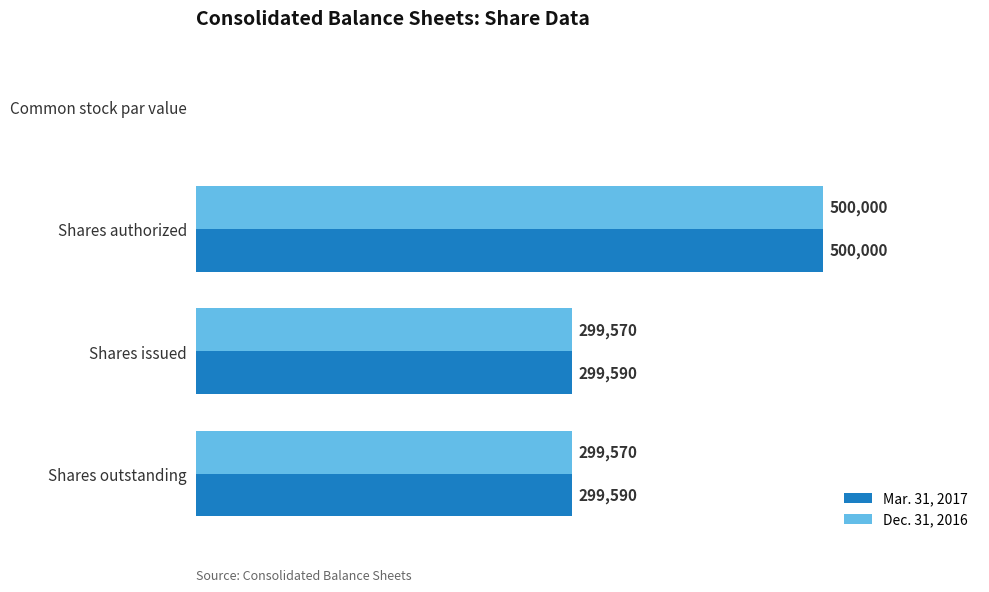

Which series has the largest total across all categories?

Mar. 31, 2017